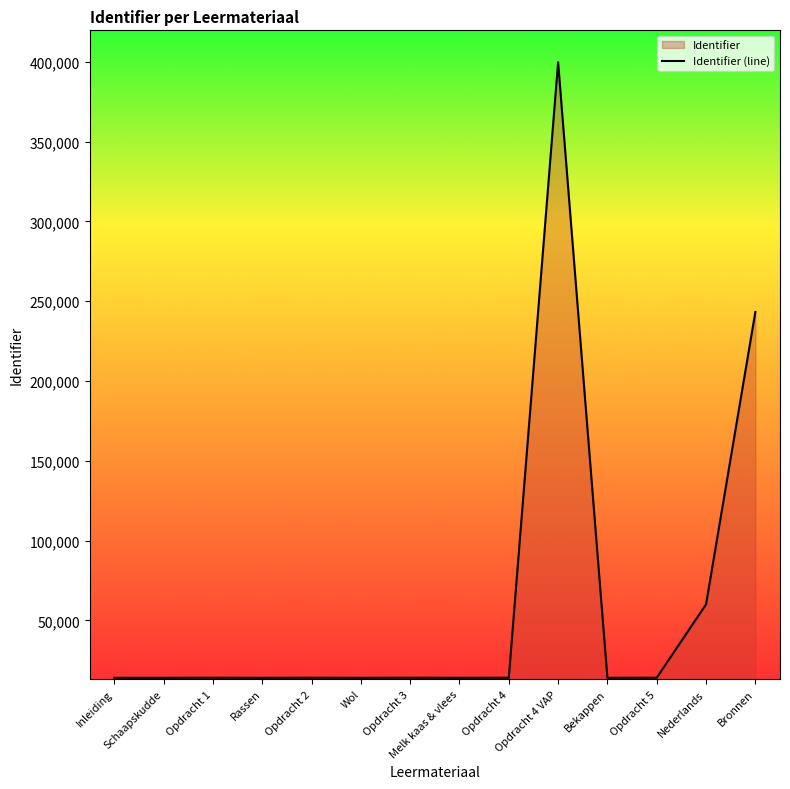

True or false: the data shows 114637 at Bronnen.

False